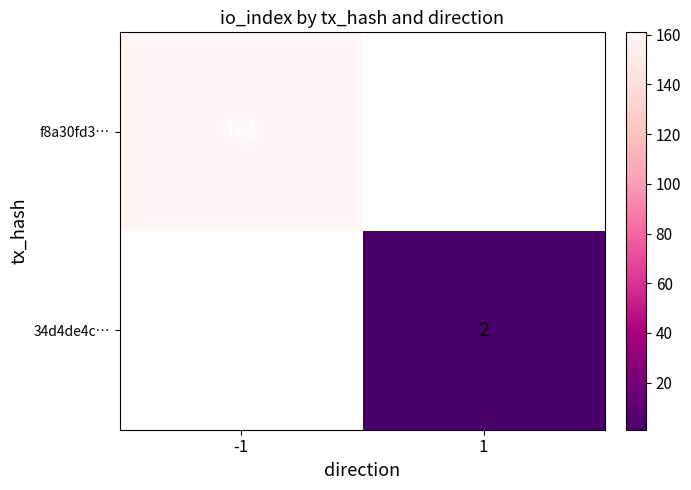

What is the maximum value shown in the chart?

161.0